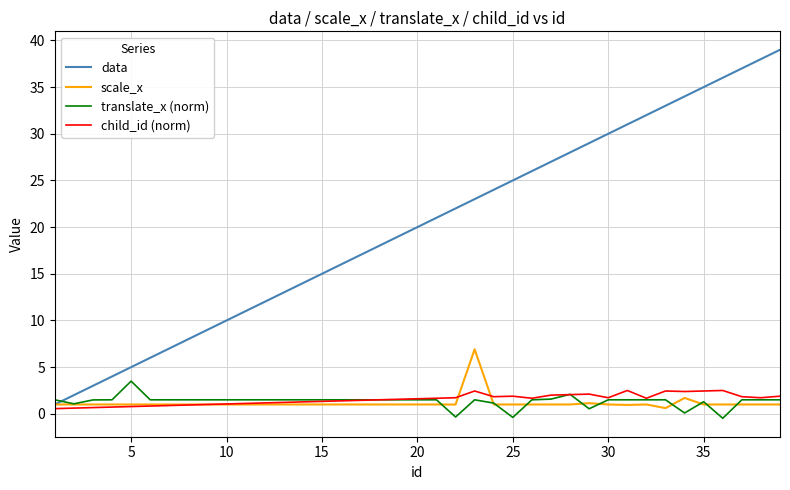

Which series has the widest spread of values?

data